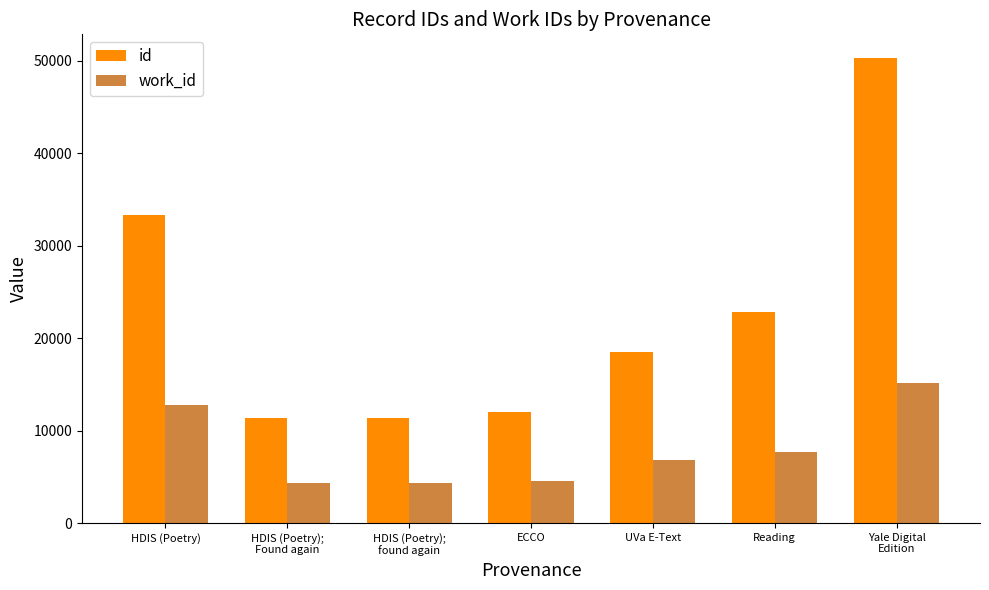

At which category is the sum across all series the highest?

Yale Digital
Edition